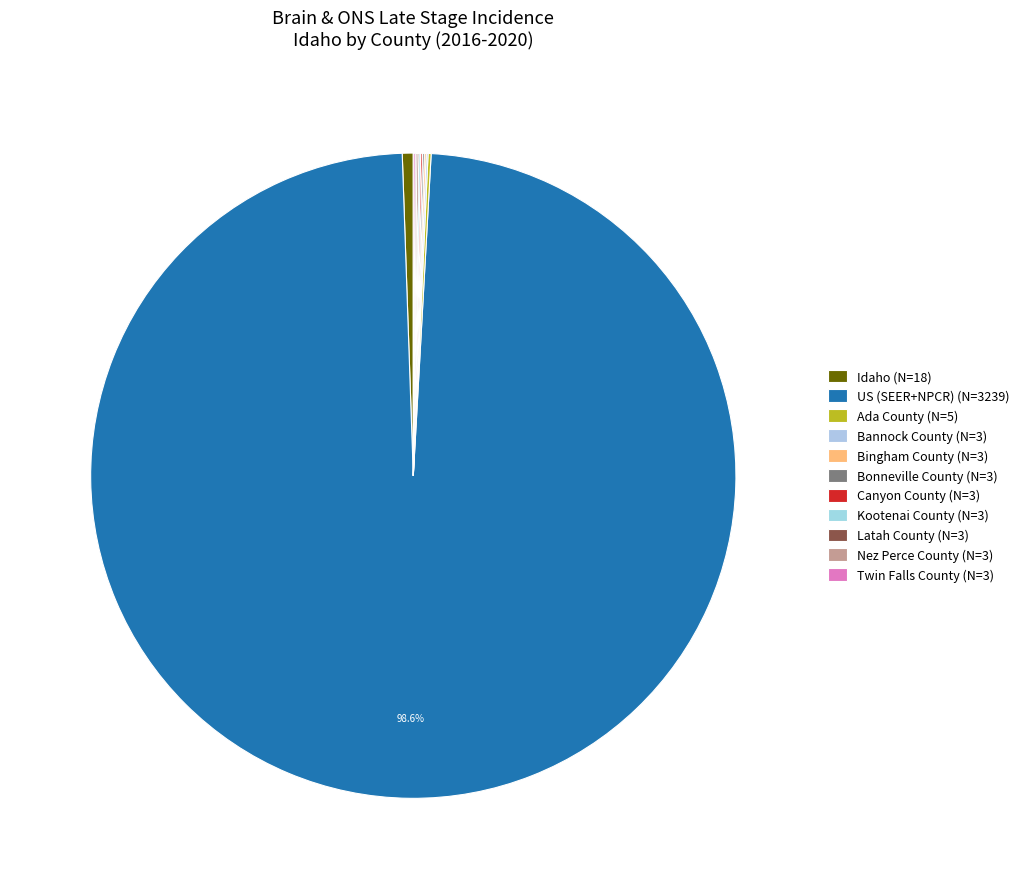

What is the ratio of the value at Bingham County to the value at Bonneville County?

1.0